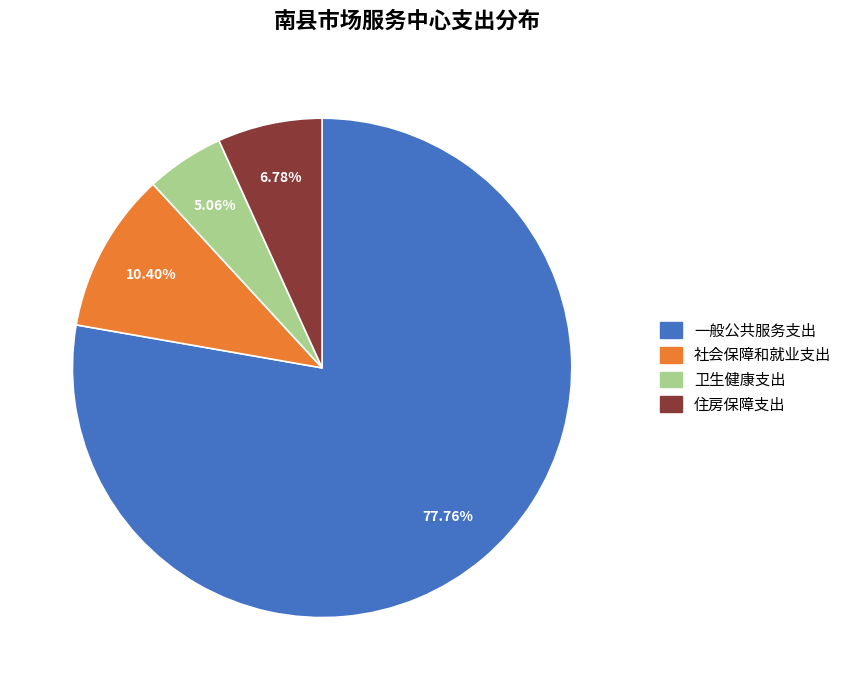

The 卫生健康支出 slice represents 5% of the pie. True or false?

True